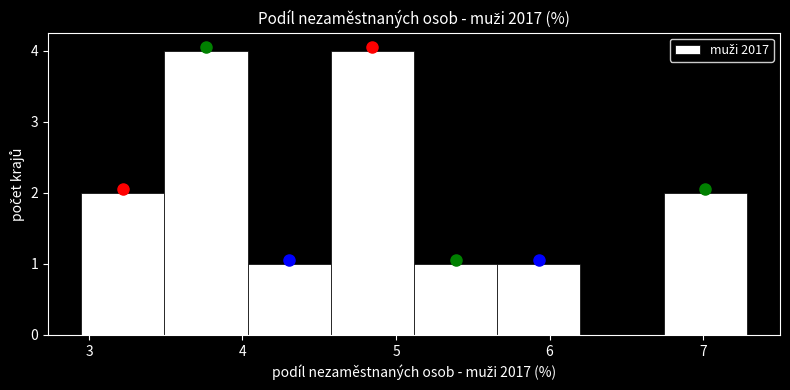

Reading left to right, list every bar in this chart as the range it spans on the x-axis followed by its height. Neither the bar edges nor the heights are printed on the chart, so give them approximately, as read against the axes.

3.0 to 3.5: 2
3.5 to 4.0: 4
4.0 to 4.6: 1
4.6 to 5.1: 4
5.1 to 5.7: 1
5.7 to 6.2: 1
6.2 to 6.7: 0
6.7 to 7.3: 2